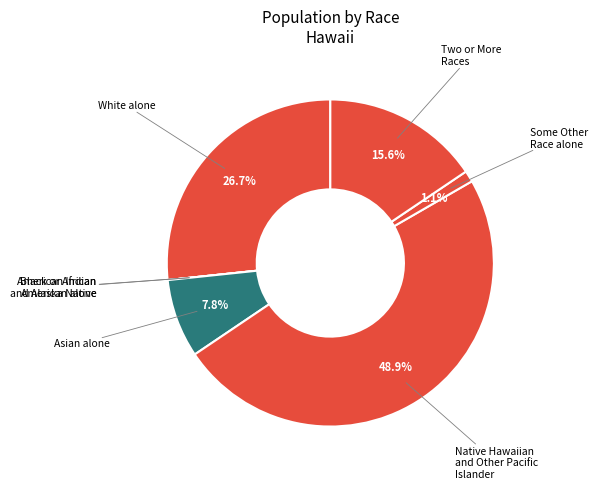

Combined, do Asian alone and Native Hawaiian and Other Pacific Islander account for over 50%?

Yes